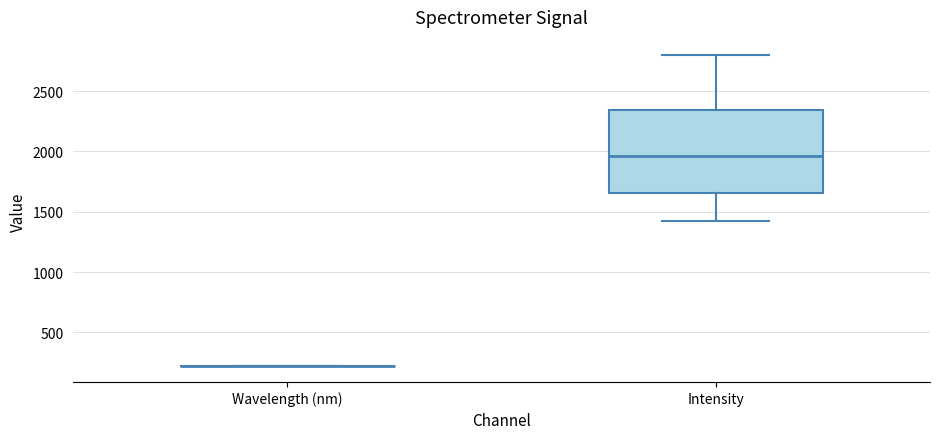

Reading left to right, transcribe this box plot: for each box, give where its median line is, the range the box spans, and where its two whiskers end, as read against the y-axis. The values are not printed on the chart, so give them approximately, as read against the axis.

Wavelength (nm): box collapsed to a line at 200, whiskers 200 to 200
Intensity: median 1950, box 1650 to 2350, whiskers 1400 to 2800